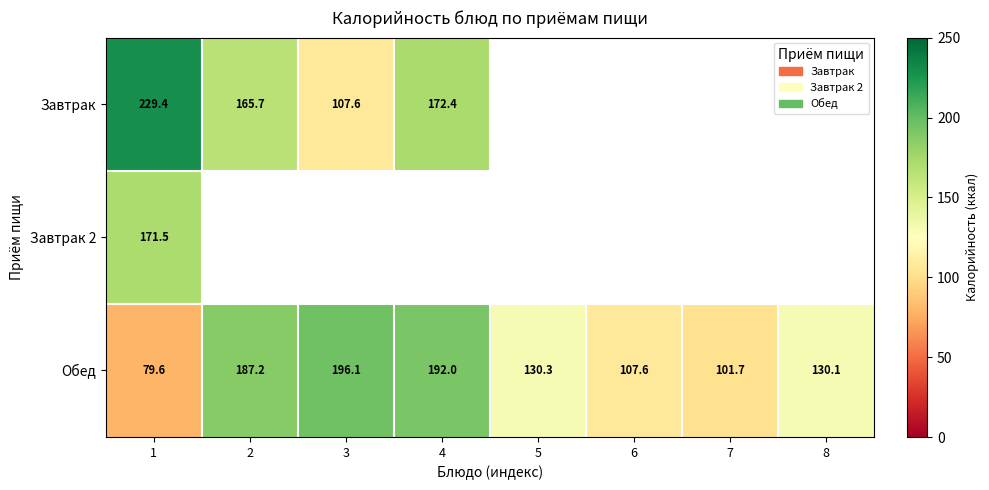

Is it true that Обед equals 181.4 at 7?

False